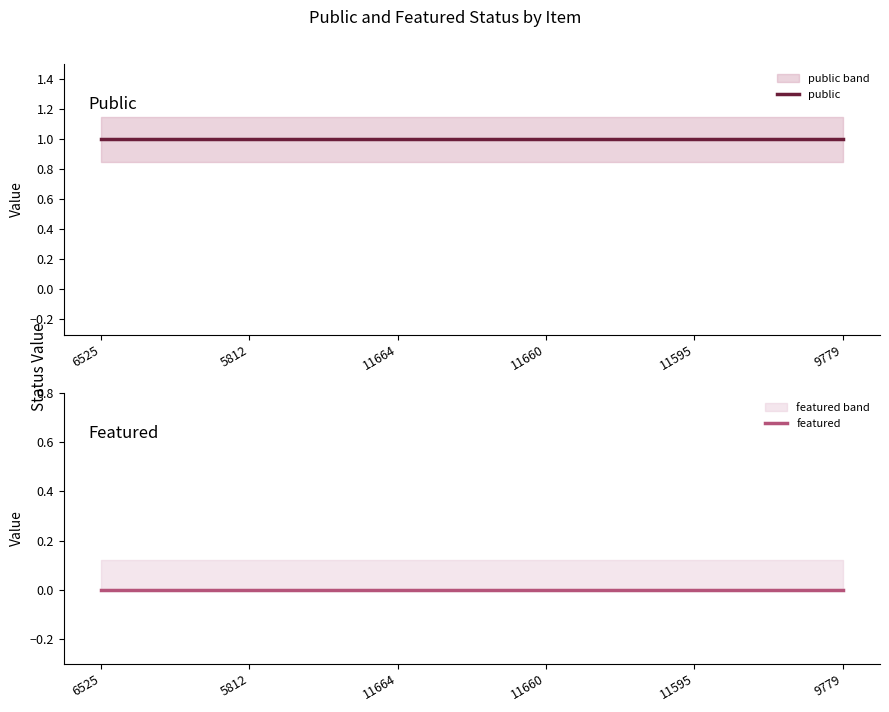

How many lines are shown in the chart?

2